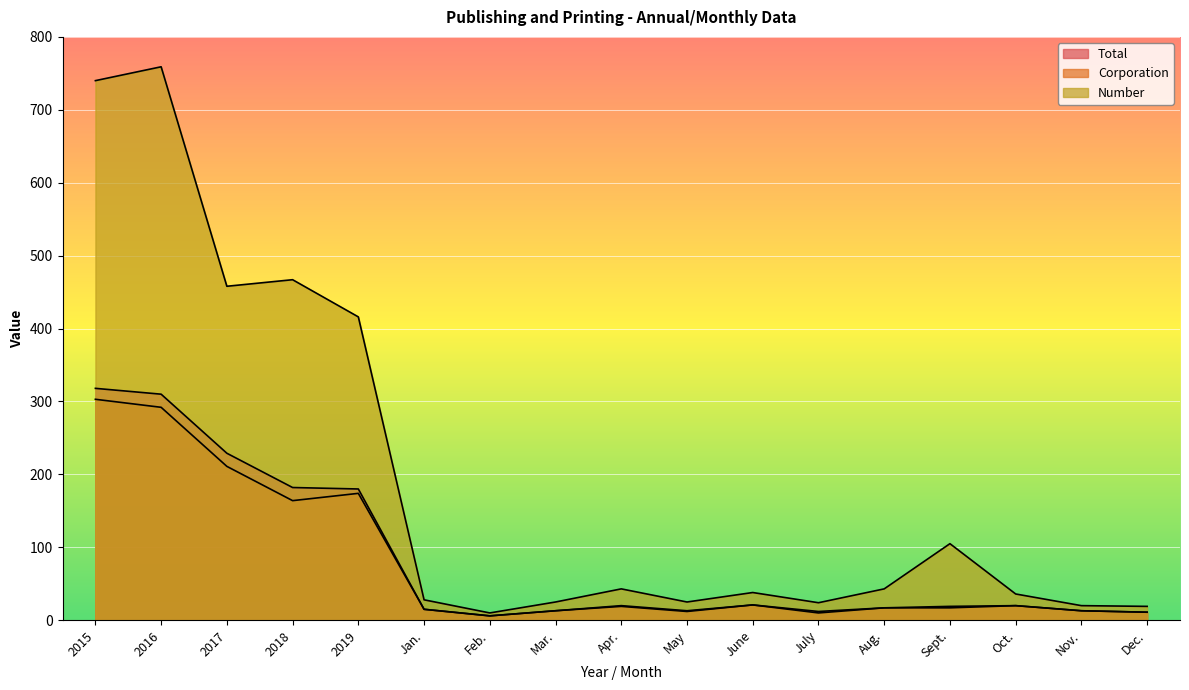

True or false: Total has a value of 6 at Aug..

False